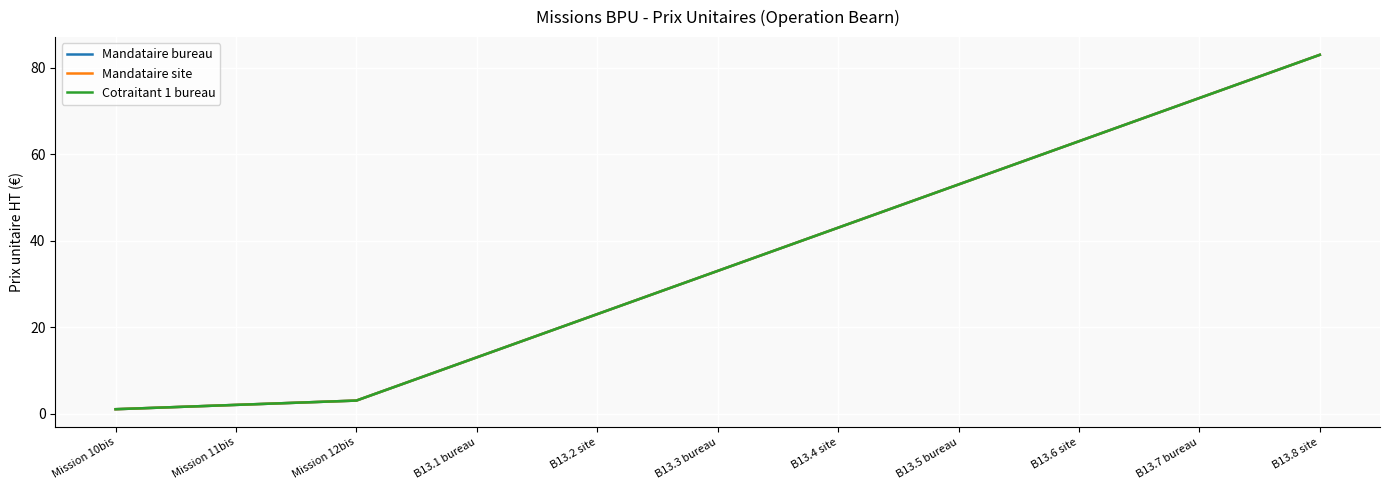

True or false: Cotraitant 1 bureau and Mandataire site cross at least once.

False